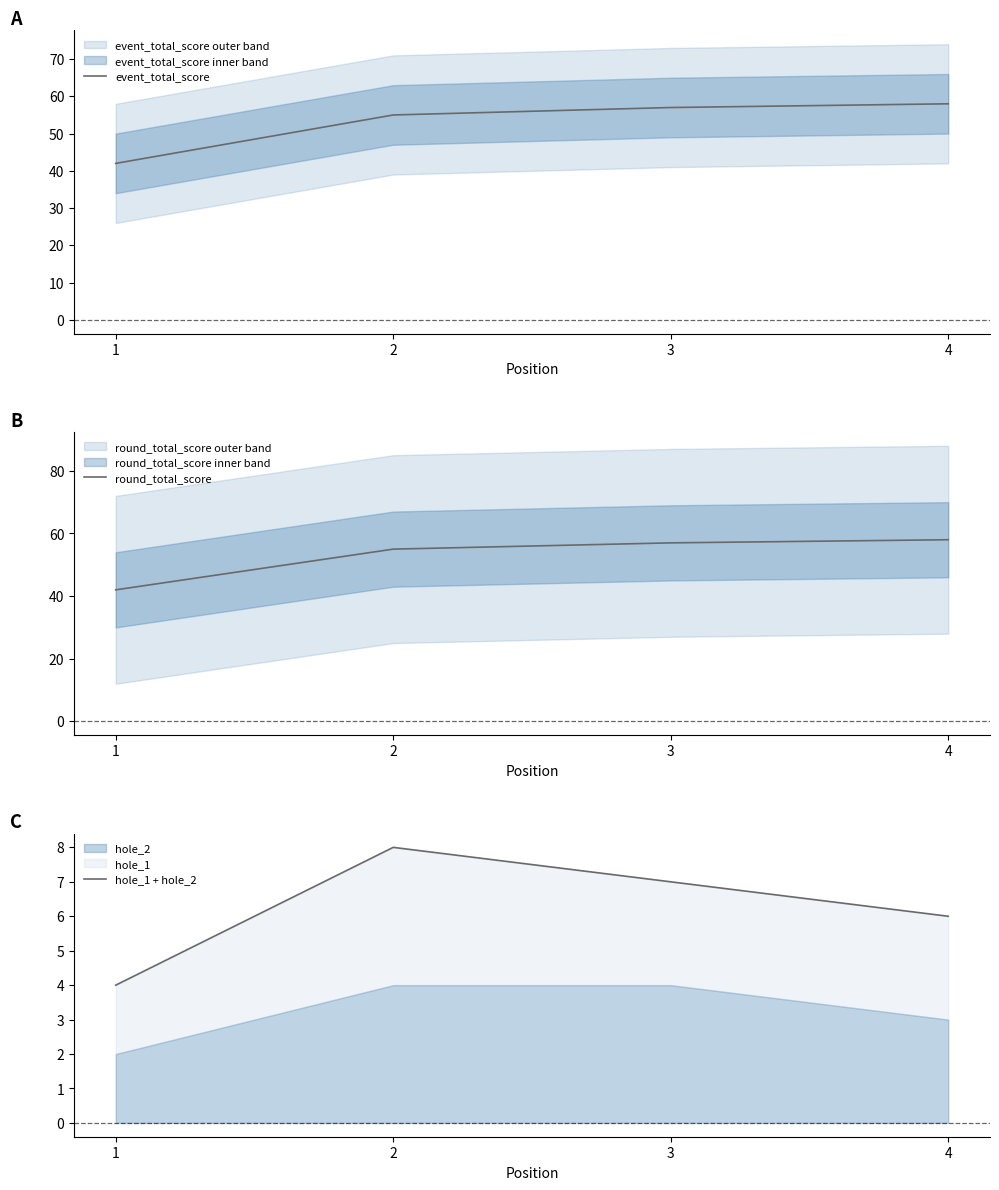

What is the sum of the event_total_score values at 2 and 1?

97